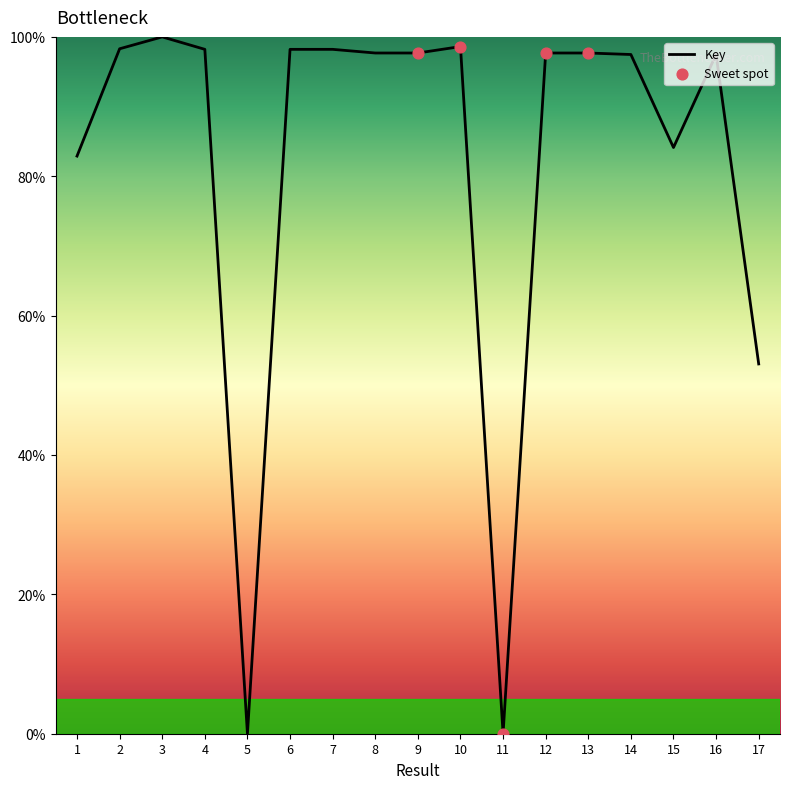

What is the change in value from 5 to 7?

+98.2